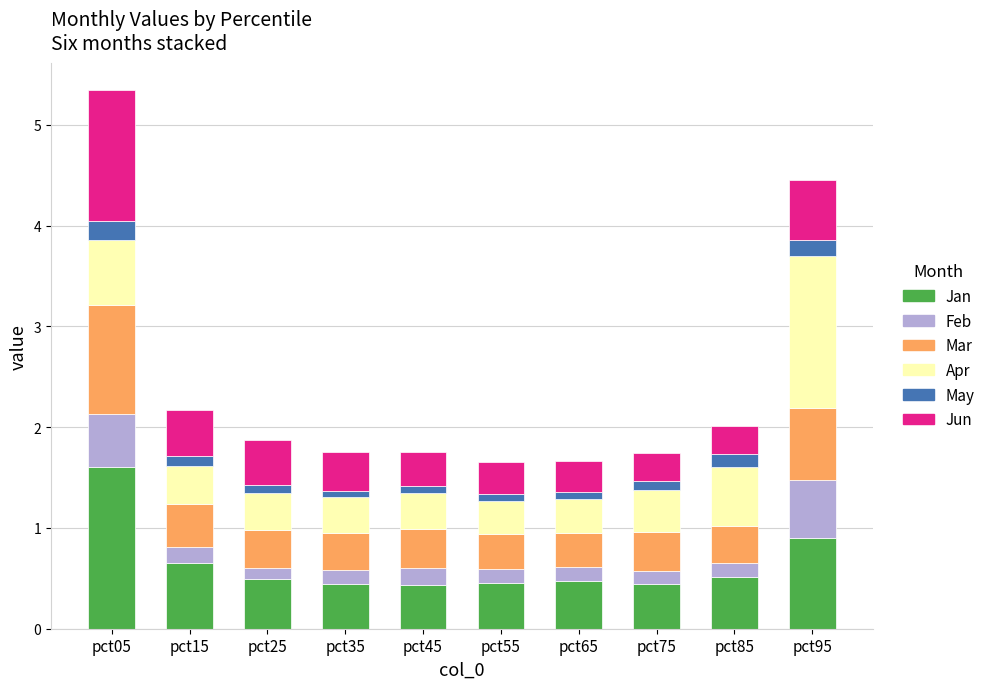

Where is Jan nearest to the value 1?

pct95